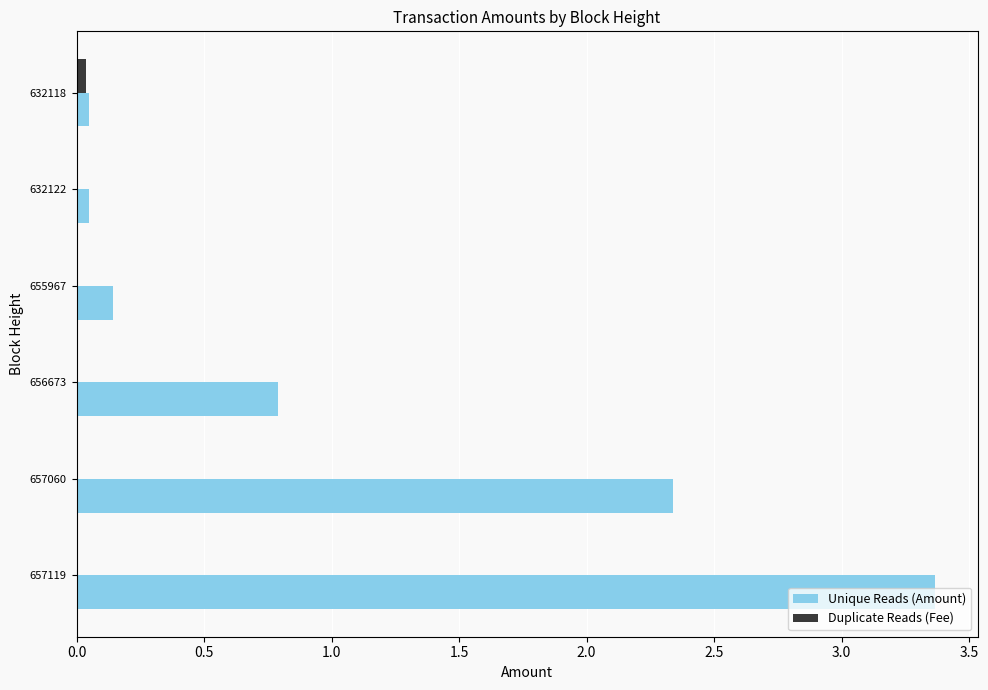

Between 657119 and 656673, which series saw the biggest shift?

Unique Reads (Amount)